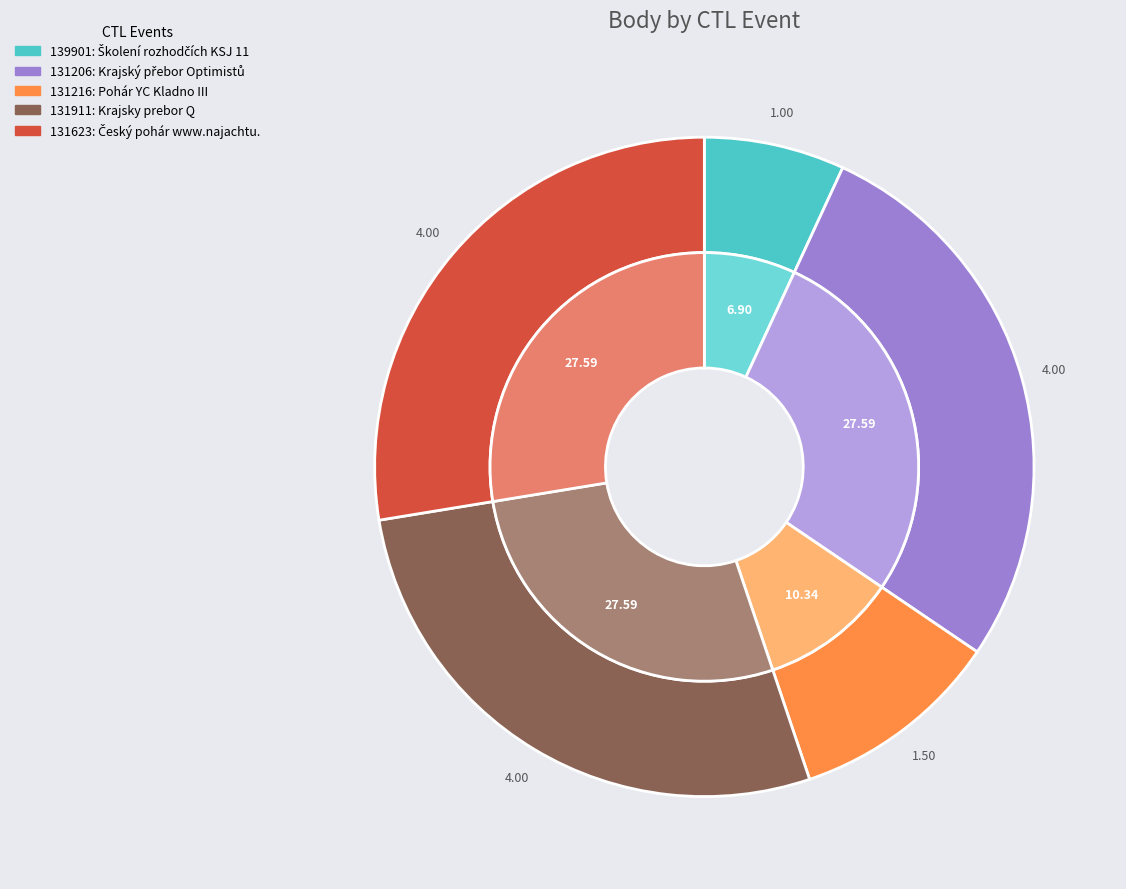

What is the largest slice in the pie chart?

131206